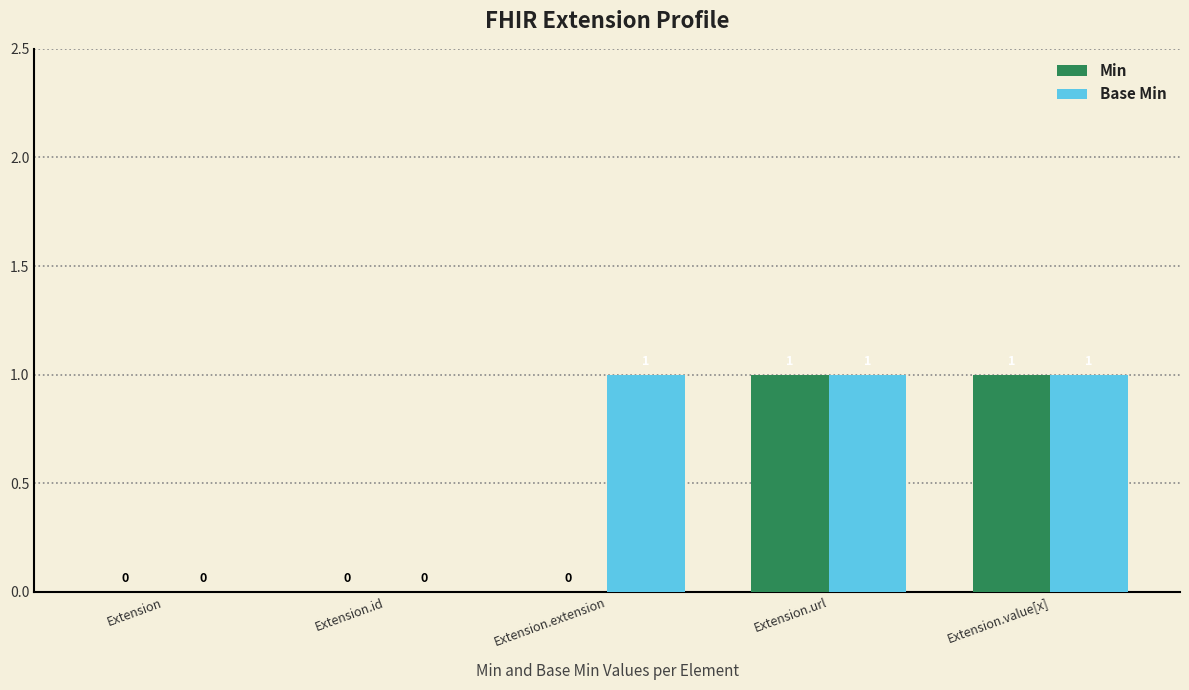

Which series changed the most between Extension.extension and Extension.value[x]?

Min